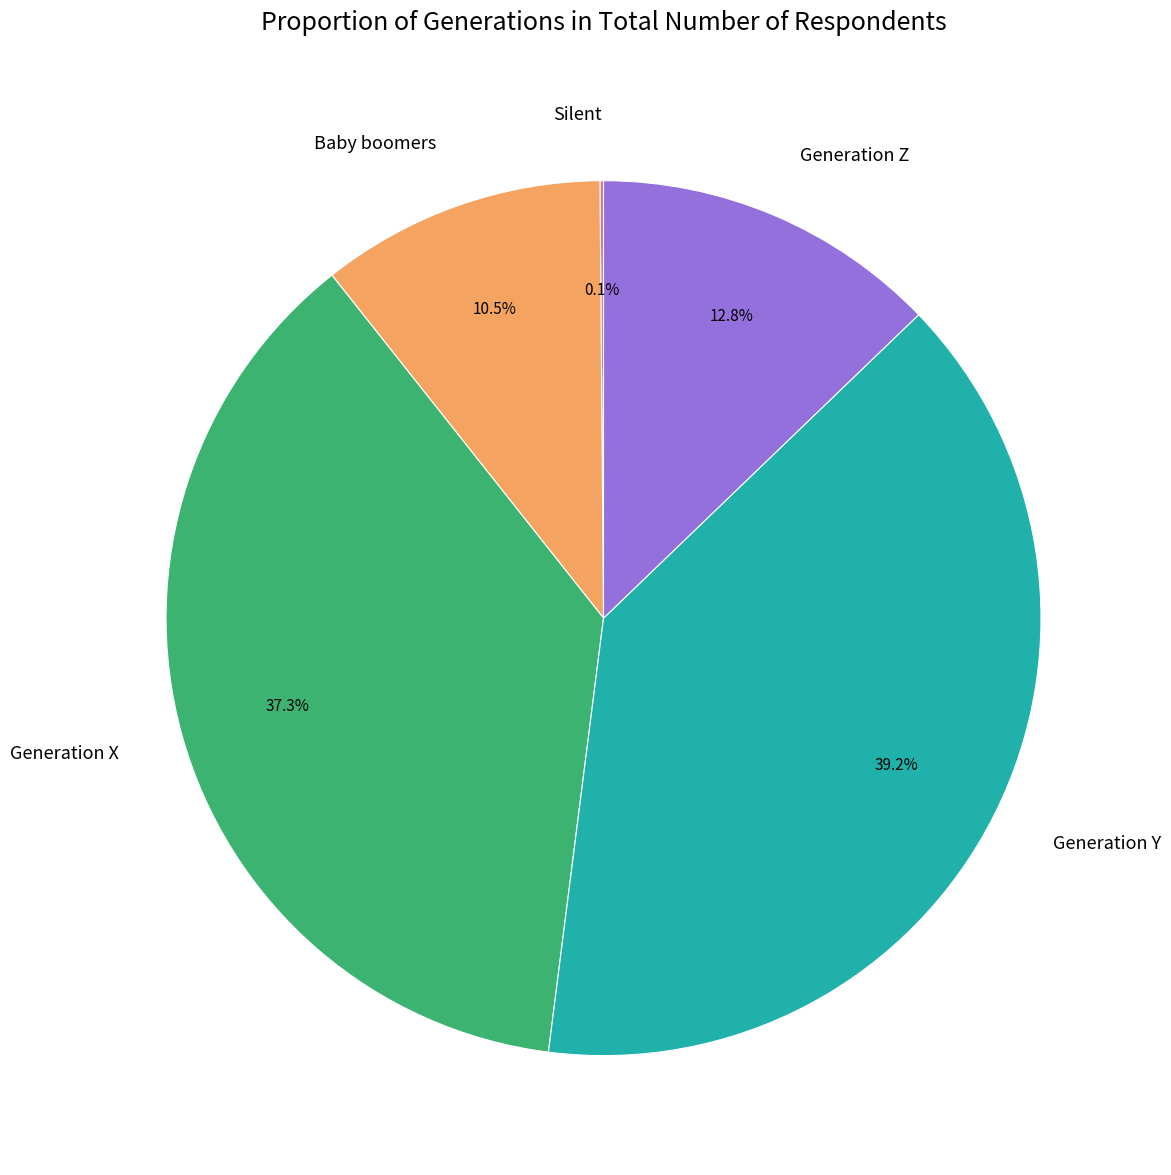

Which category has the biggest portion of the pie?

Generation Y